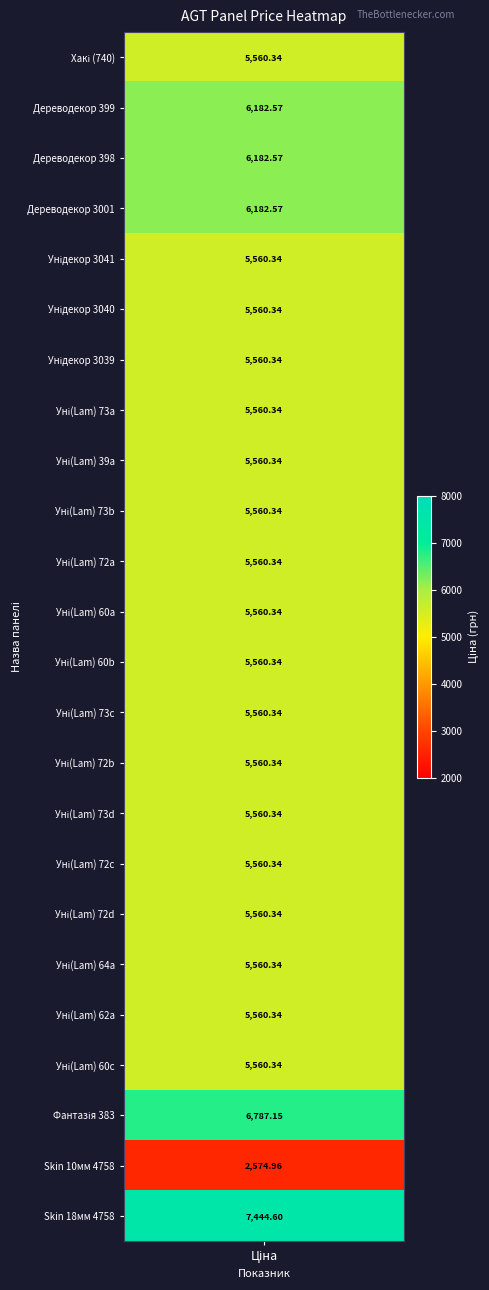

What is the greatest value displayed?

7444.6